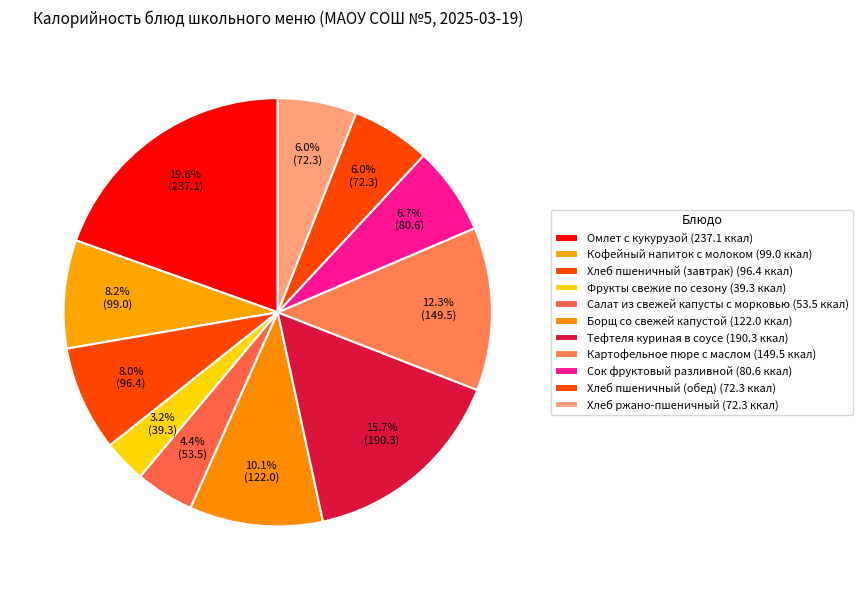

Is Картофельное пюре с маслом the majority of the pie?

No